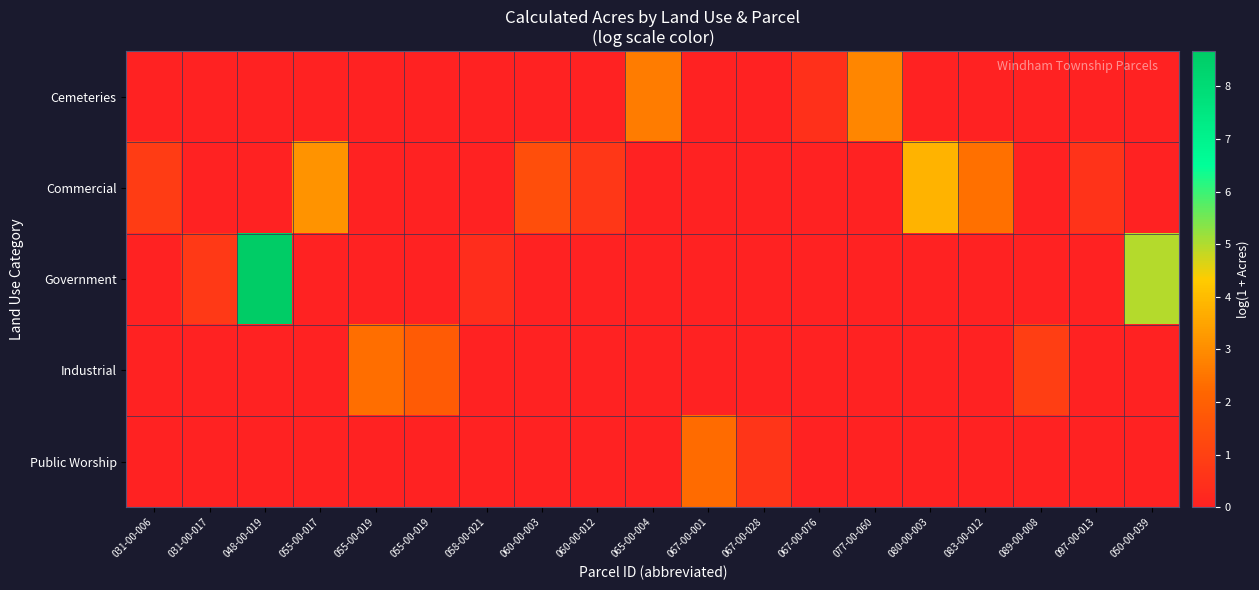

Which category has the highest value across all series?

048-00-019